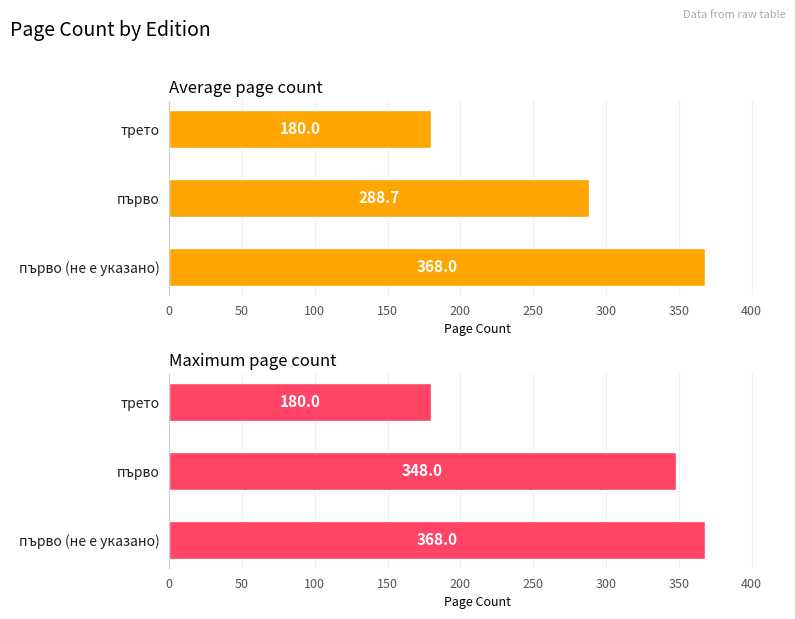

Are the bars grouped side by side (vs. stacked)?

Yes